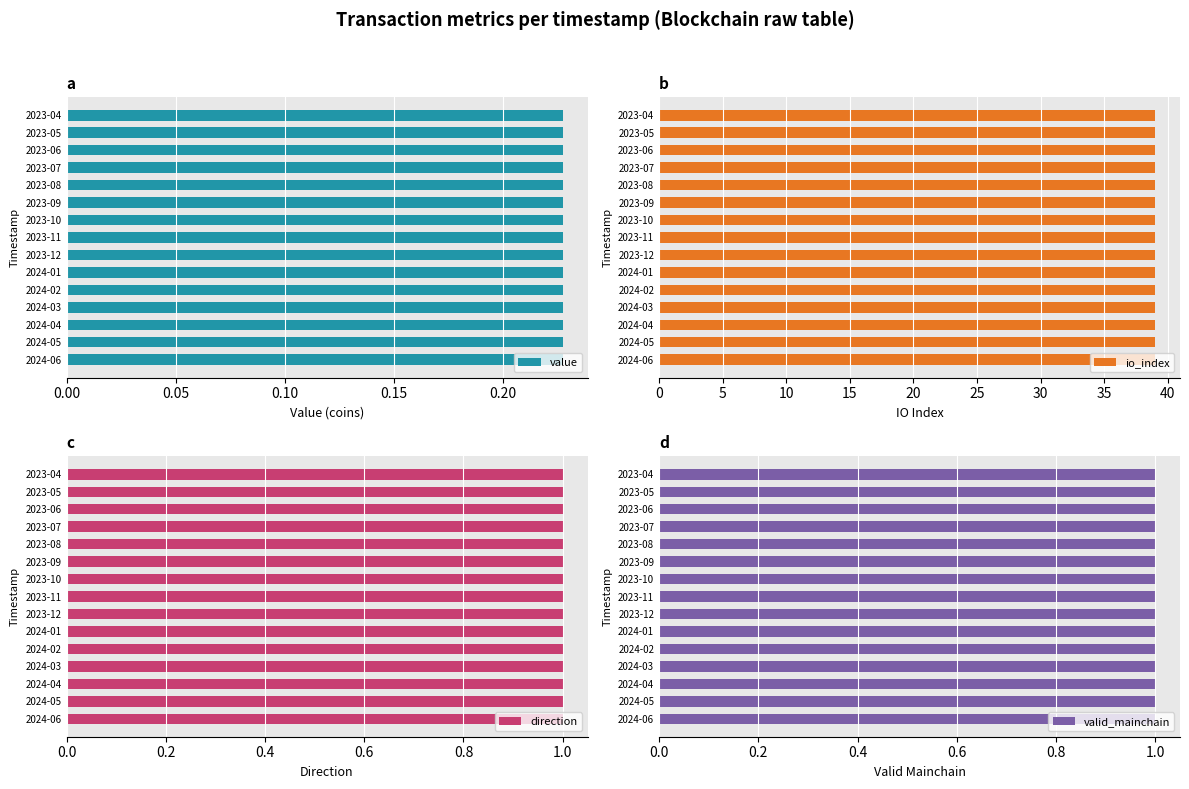

Rank the series at 21 from lowest to highest value.

value, direction, valid_mainchain, io_index